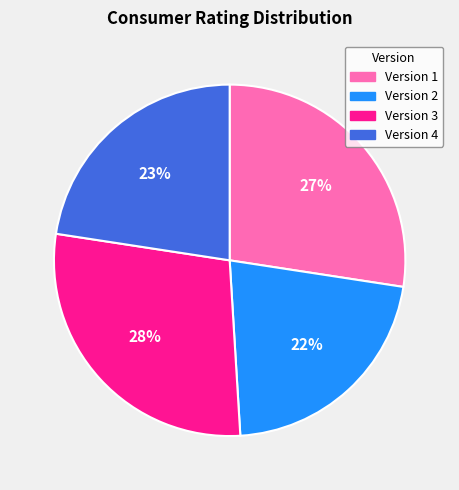

Rank the categories by value from highest to lowest.

Version 3, Version 1, Version 4, Version 2